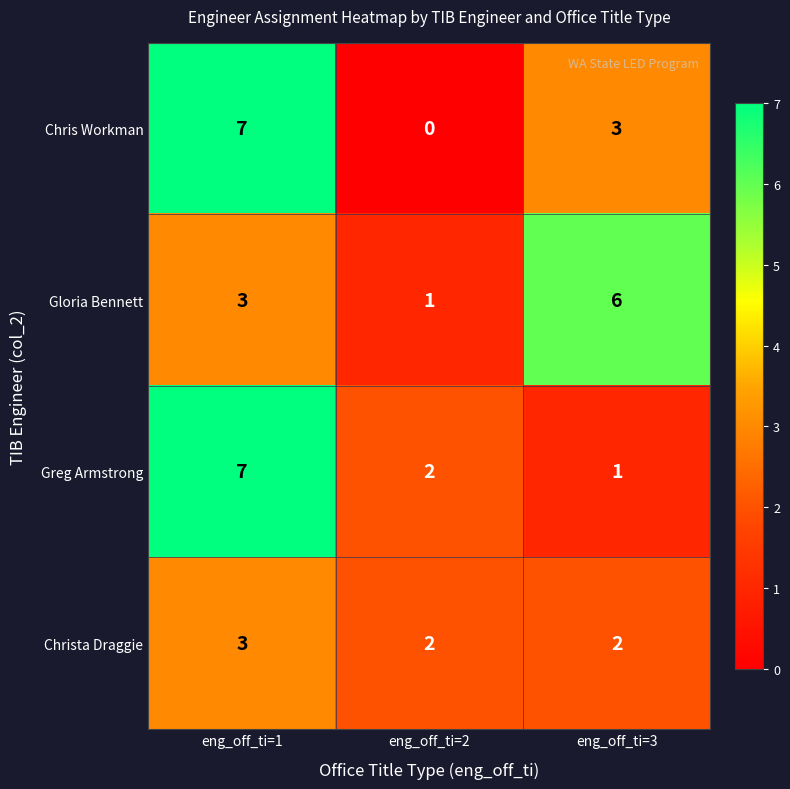

Reading left to right, transcribe all the data shown in this chart.

Chris Workman: eng_off_ti=1=7	eng_off_ti=2=0	eng_off_ti=3=3
Gloria Bennett: eng_off_ti=1=3	eng_off_ti=2=1	eng_off_ti=3=6
Greg Armstrong: eng_off_ti=1=7	eng_off_ti=2=2	eng_off_ti=3=1
Christa Draggie: eng_off_ti=1=3	eng_off_ti=2=2	eng_off_ti=3=2